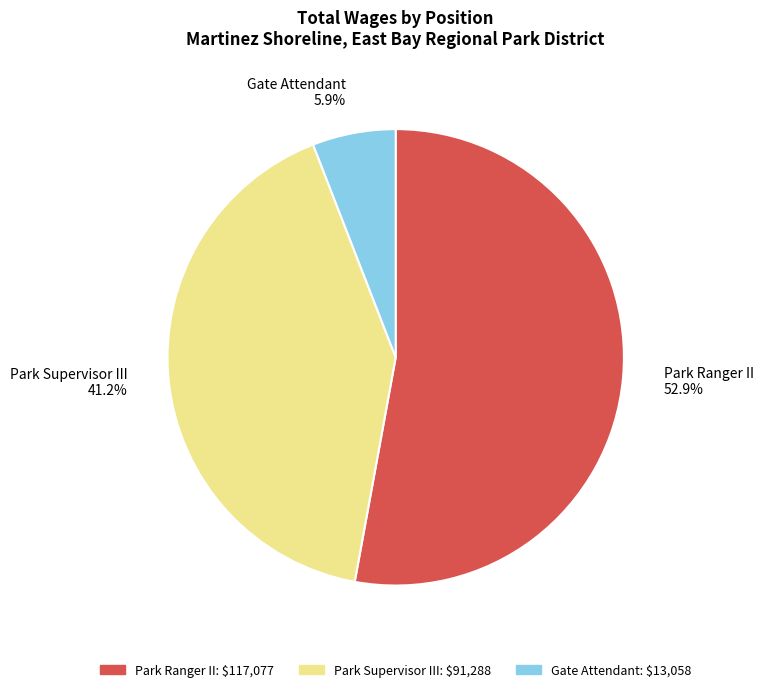

To the nearest percent, what percentage of the pie is Park Supervisor III?

41%